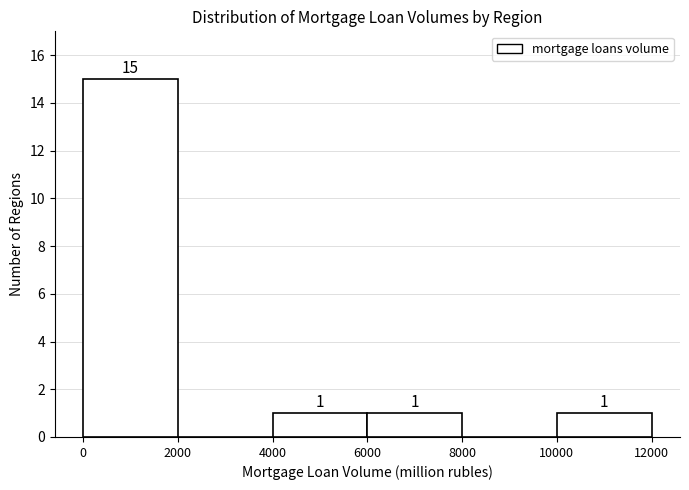

Which range on the x-axis has the tallest bar?

0 to 2000